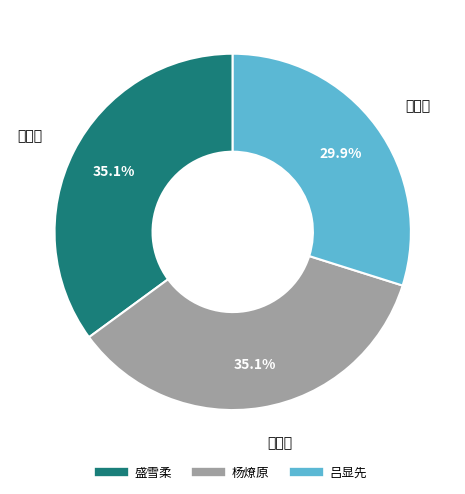

What is the total percentage of 杨燎原 and 盛雪柔?

70.1%